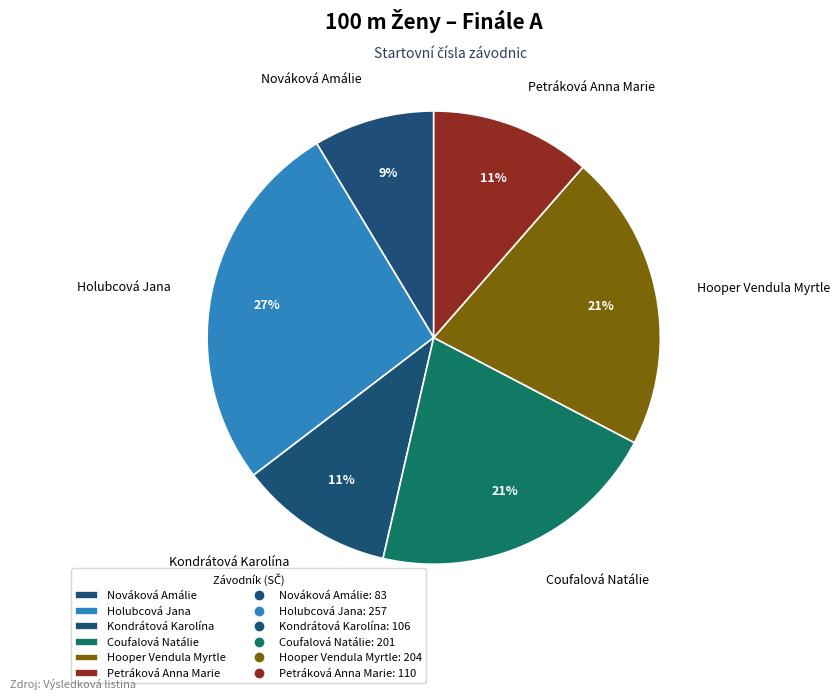

How many segments does this pie chart have?

6